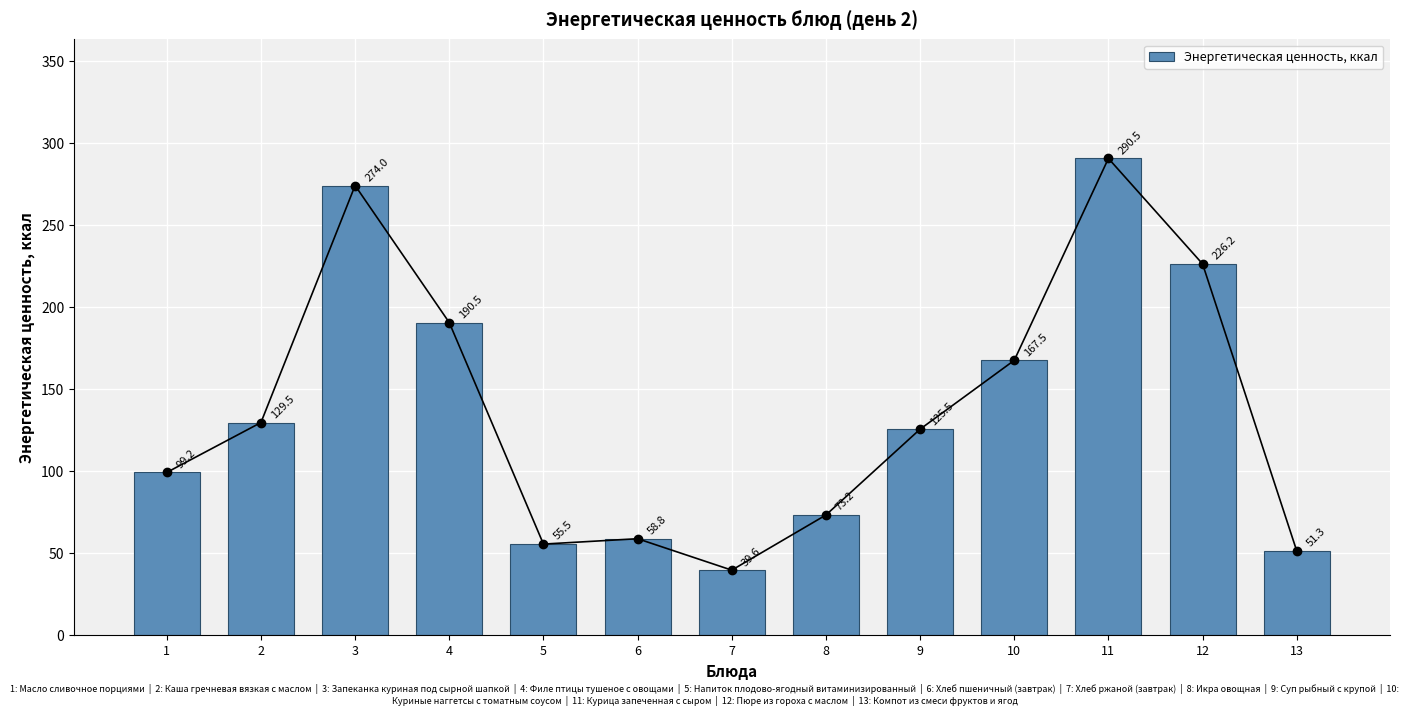

What is the change in value from 3 to 11?

+16.5